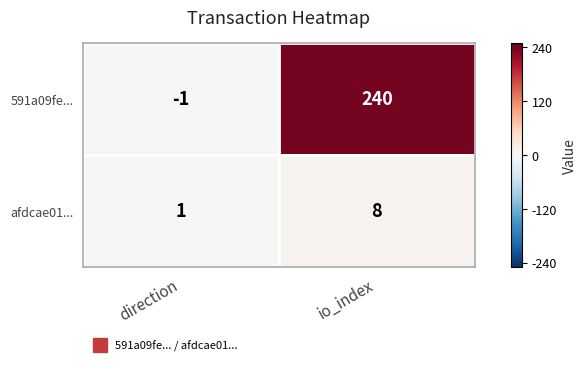

Rank the series at direction from highest to lowest value.

afdcae01..., 591a09fe...